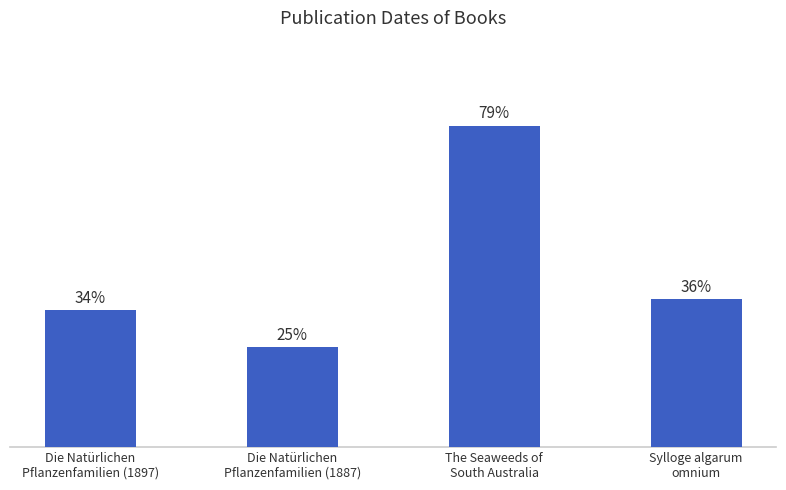

Rank the categories by value from lowest to highest.

Die Natürlichen
Pflanzenfamilien (1887), Die Natürlichen
Pflanzenfamilien (1897), Sylloge algarum
omnium, The Seaweeds of
South Australia